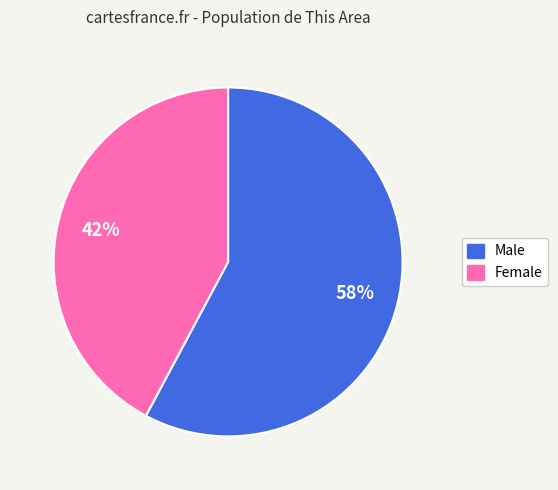

True or false: Female accounts for 42% of the total.

True